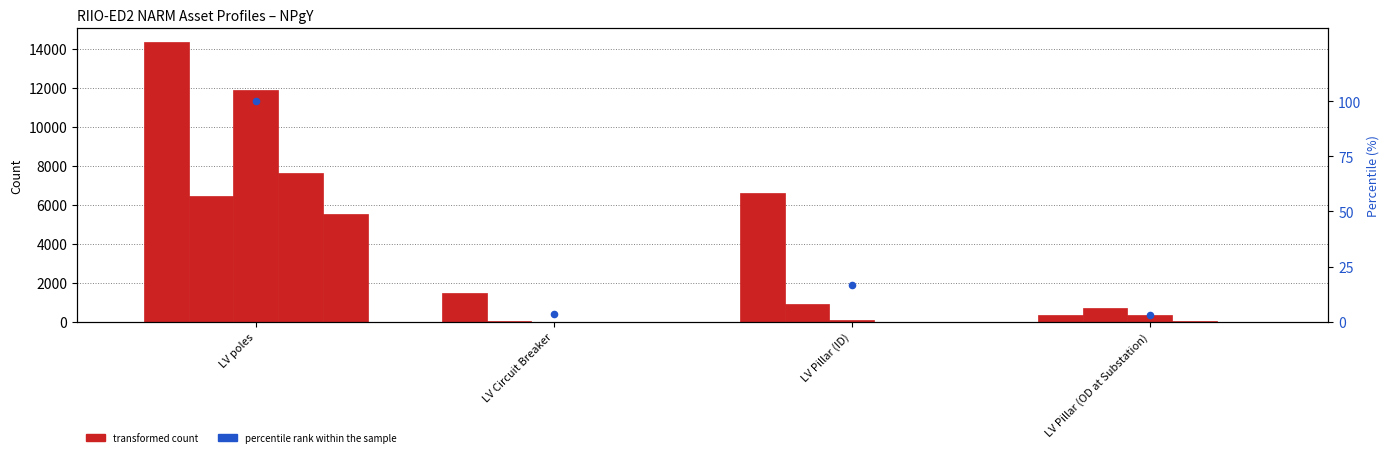

Is the value of percentile rank within the sample at LV Pillar (ID) greater than the value of HI 3 (Start) at LV Pillar (ID)?

No